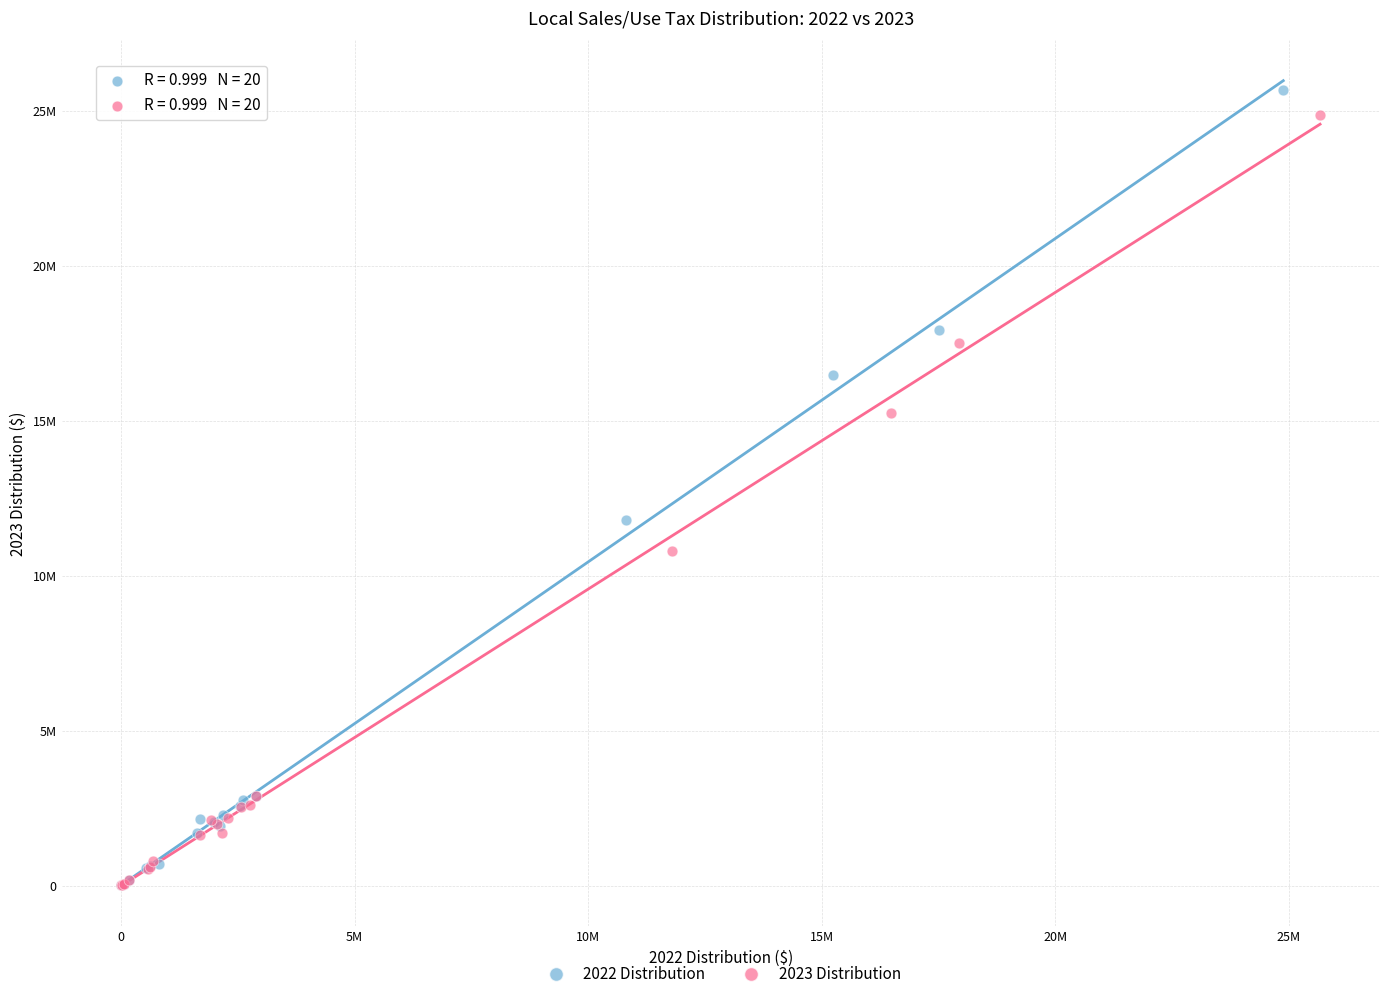

What are all the series names shown in the legend?

2022 Distribution, 2023 Distribution